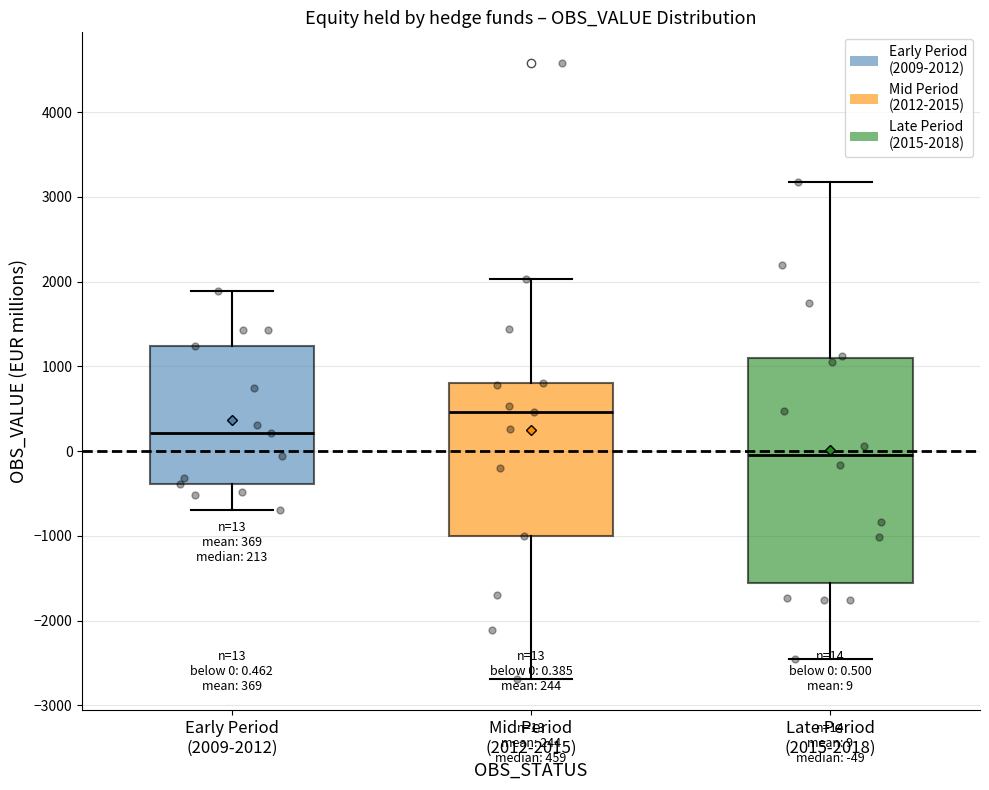

Which box is the tallest, from its lower edge to its upper edge?

Late Period (2015-2018)